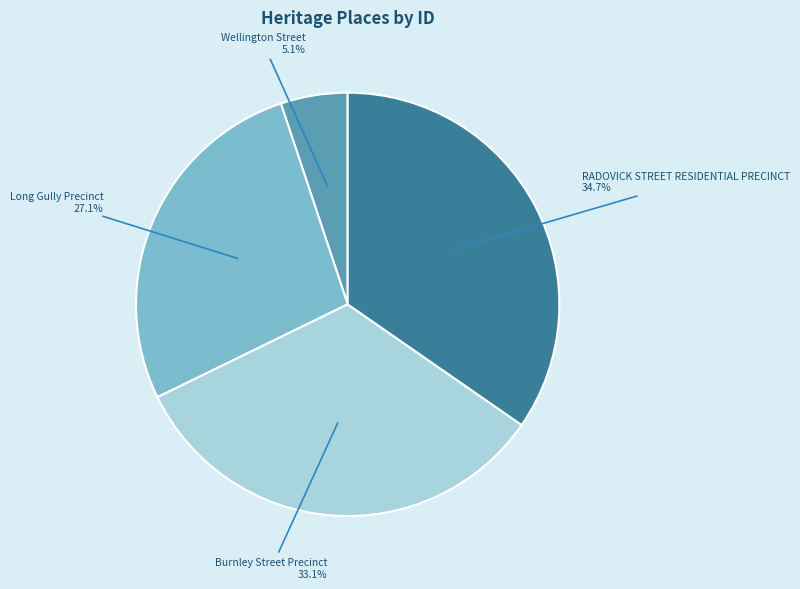

Do RADOVICK STREET RESIDENTIAL PRECINCT and Long Gully Precinct together represent more than half of the pie?

Yes